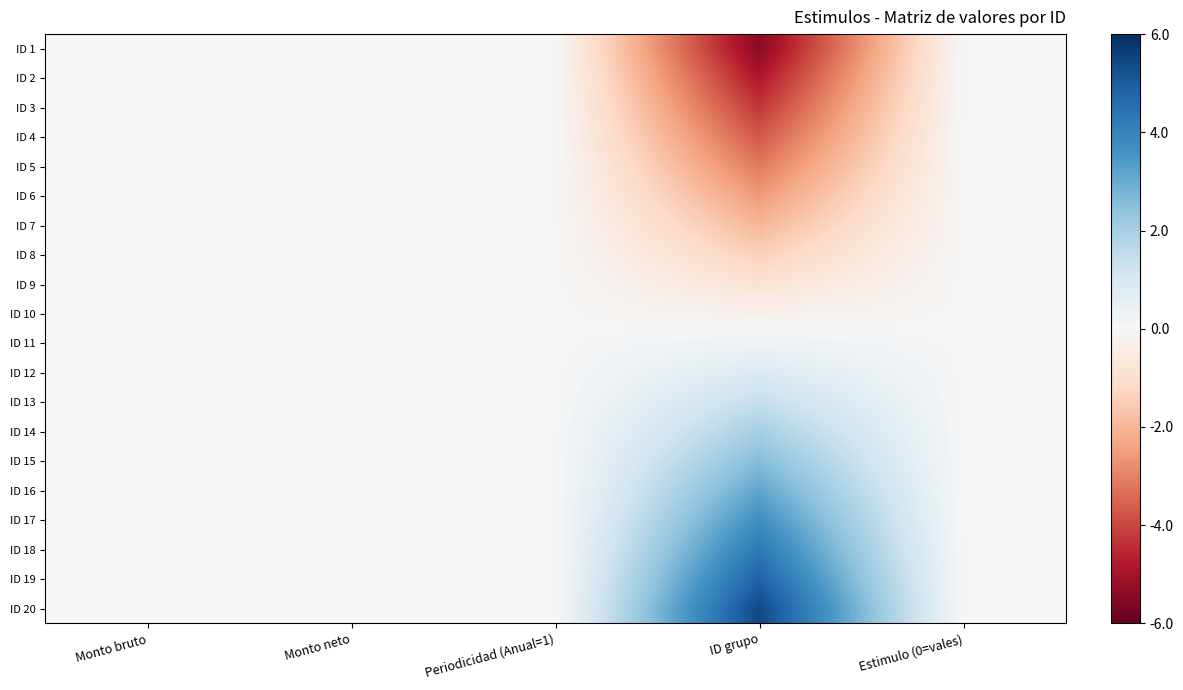

At which category is the sum across all series the highest?

Monto bruto